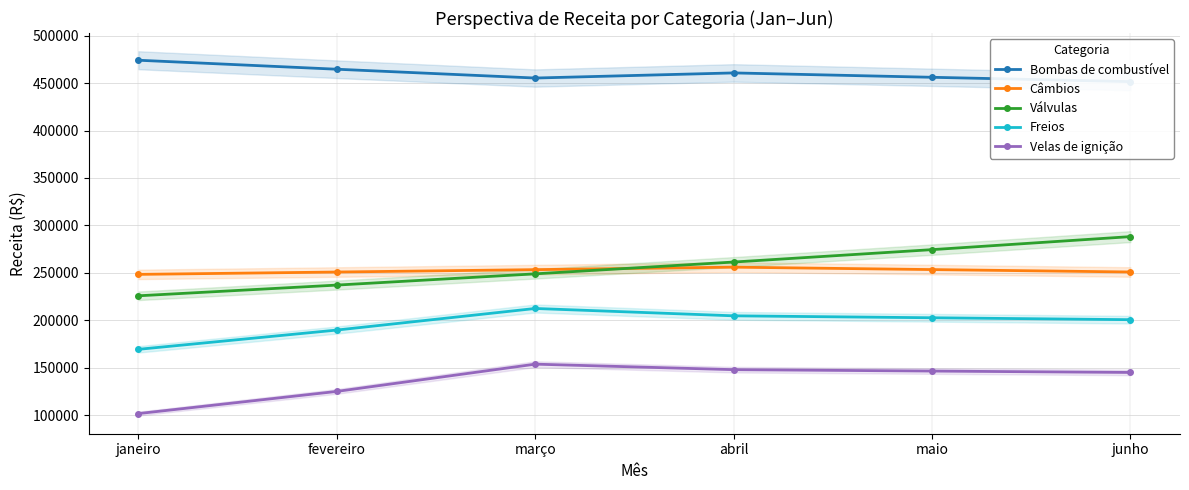

The Câmbios series shows 250830.5 at fevereiro. True or false?

True